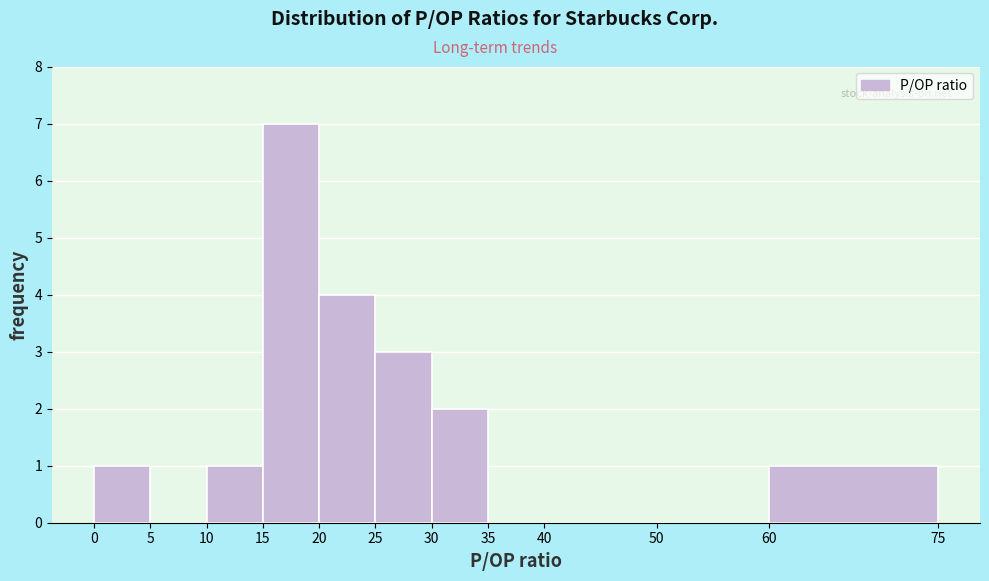

Which range on the x-axis has the tallest bar?

15 to 20